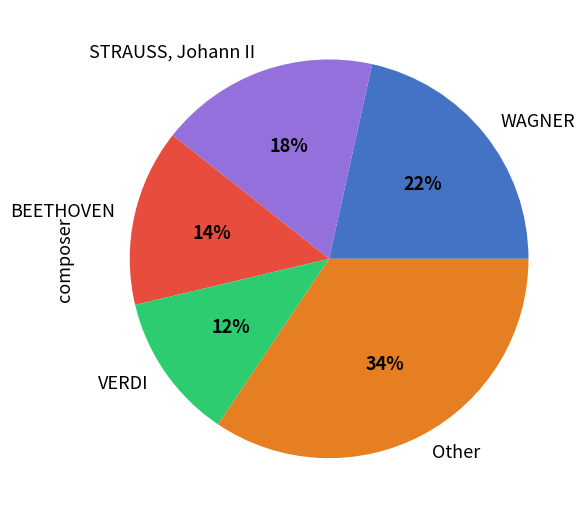

Count the number of slices in the pie.

5